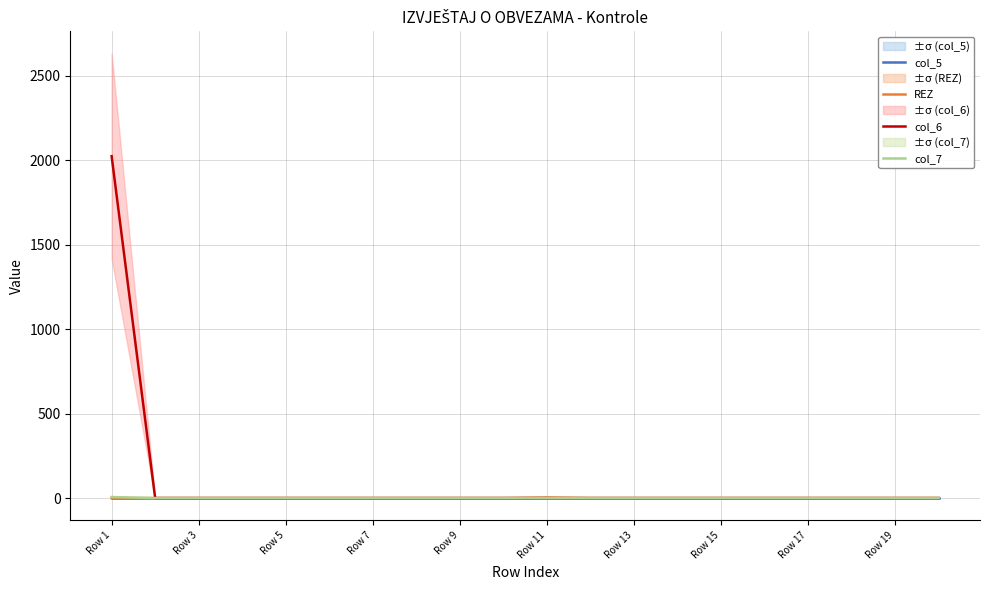

At which category is the sum across all series the highest?

Row 1